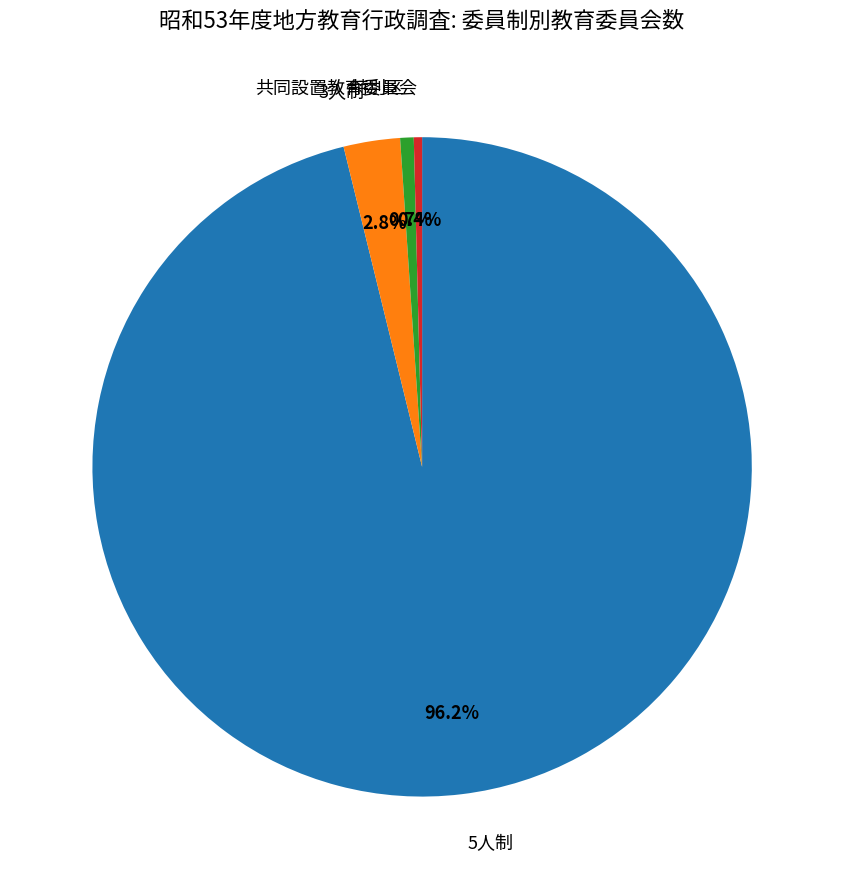

How many segments does this pie chart have?

4